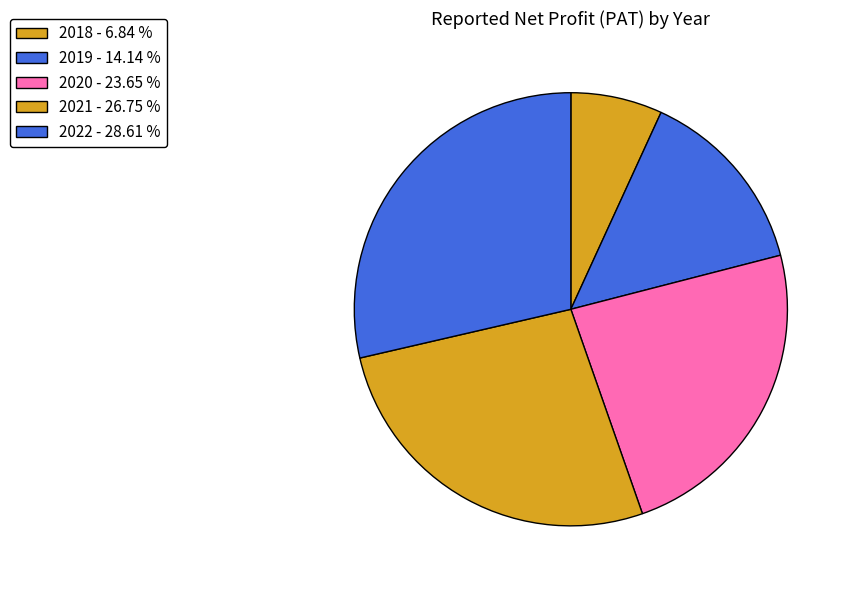

What is the smallest slice in the pie chart?

2018 - 6.84 %